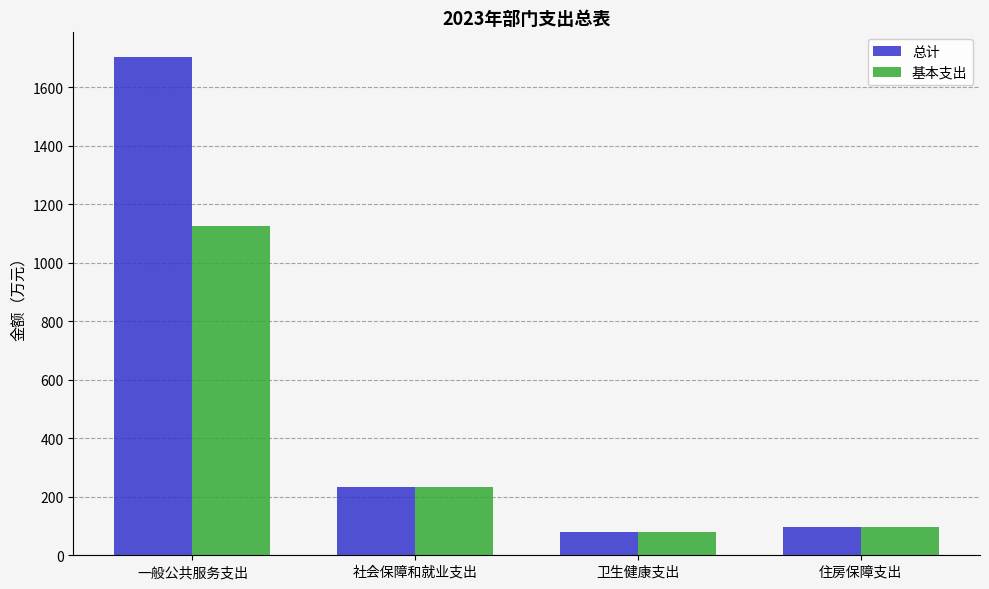

What is the difference between the maximum and minimum values in the 基本支出 series?

1045.5